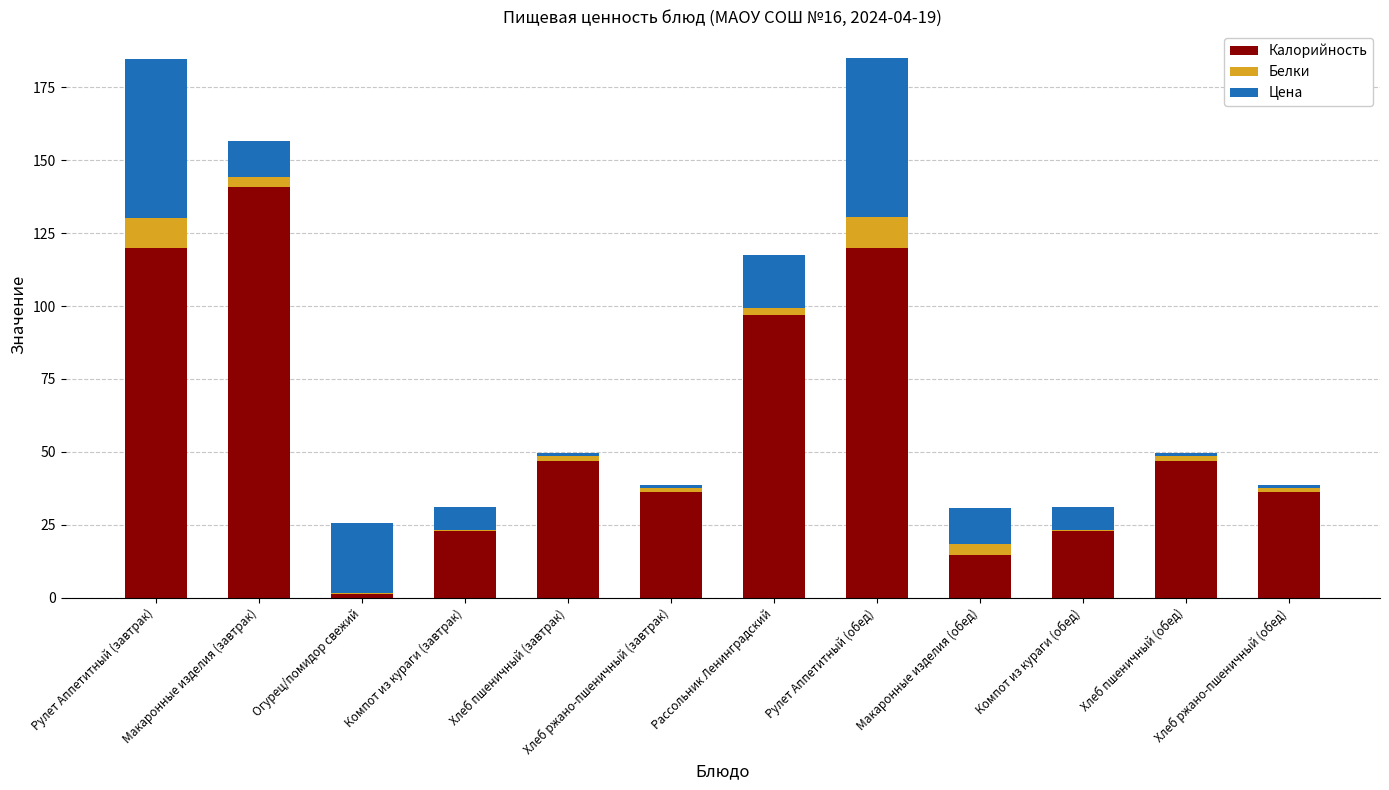

What is the highest value of the Калорийность series?

140.7